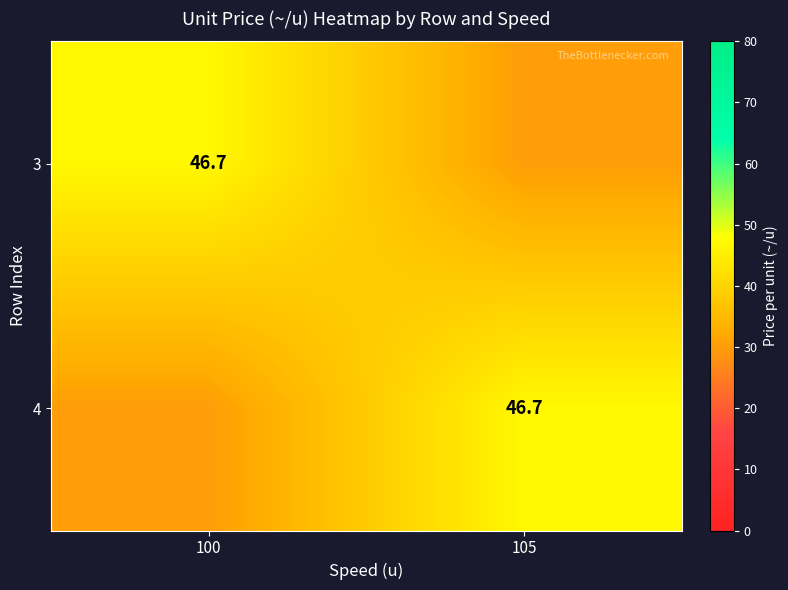

Count the number of data series in this chart.

2